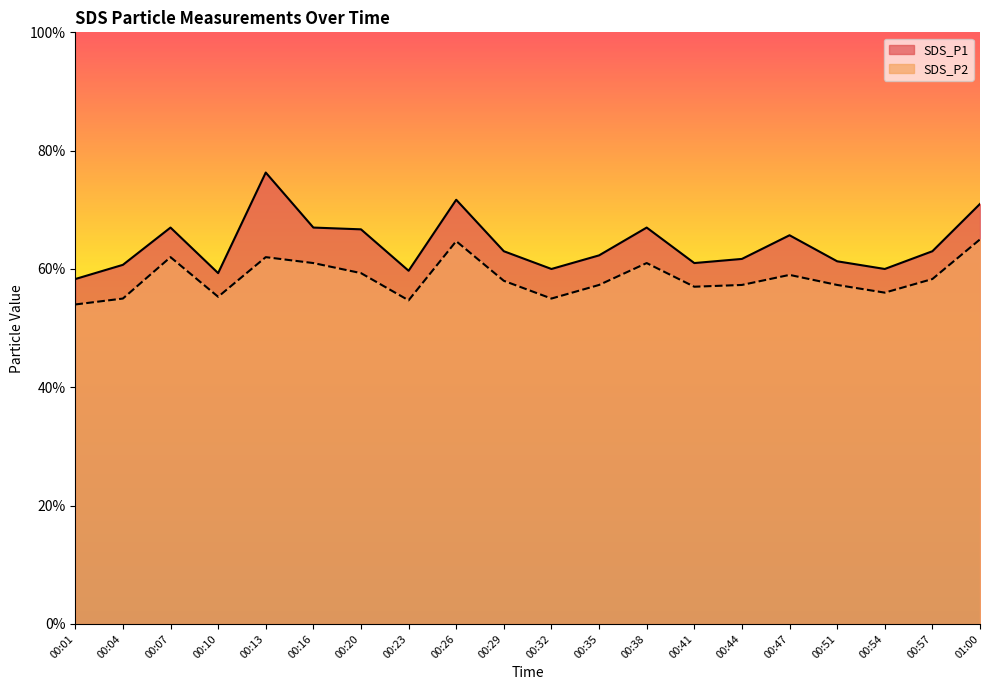

Reading left to right, list all the values displayed in this chart.

SDS_P1: 5.8	6.1	6.7	5.9	7.6	6.7	6.7	6.0	7.2	6.3	6.0	6.2	6.7	6.1	6.2	6.6	6.1	6.0	6.3	7.1
SDS_P2: 5.4	5.5	6.2	5.5	6.2	6.1	5.9	5.5	6.5	5.8	5.5	5.7	6.1	5.7	5.7	5.9	5.7	5.6	5.8	6.5